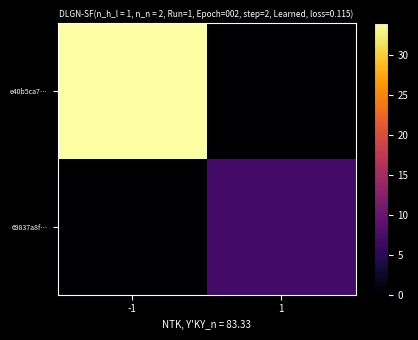

At -1, list the series in order from largest to smallest.

e40b5ca7…, 69837a8f…